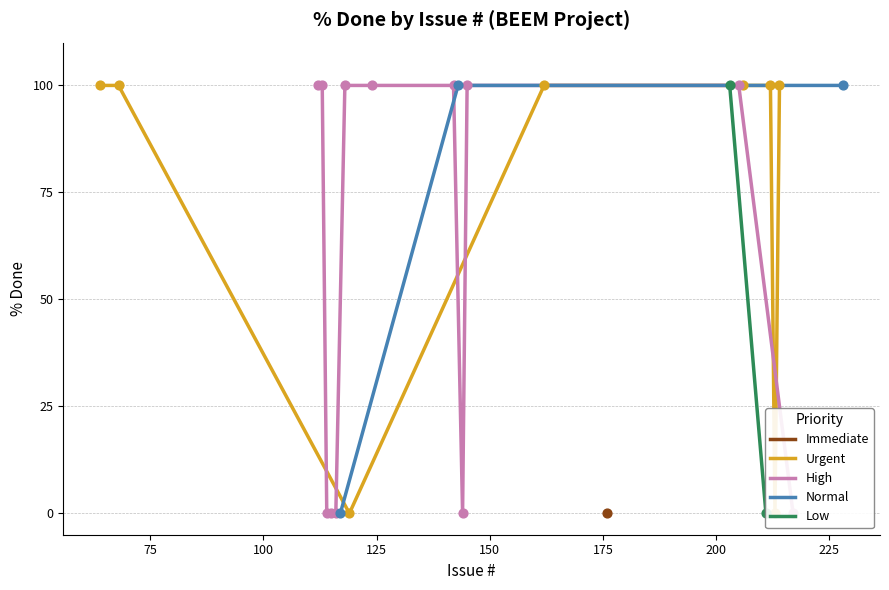

What is the ratio of the value at 228 to the value at 113?

1.0